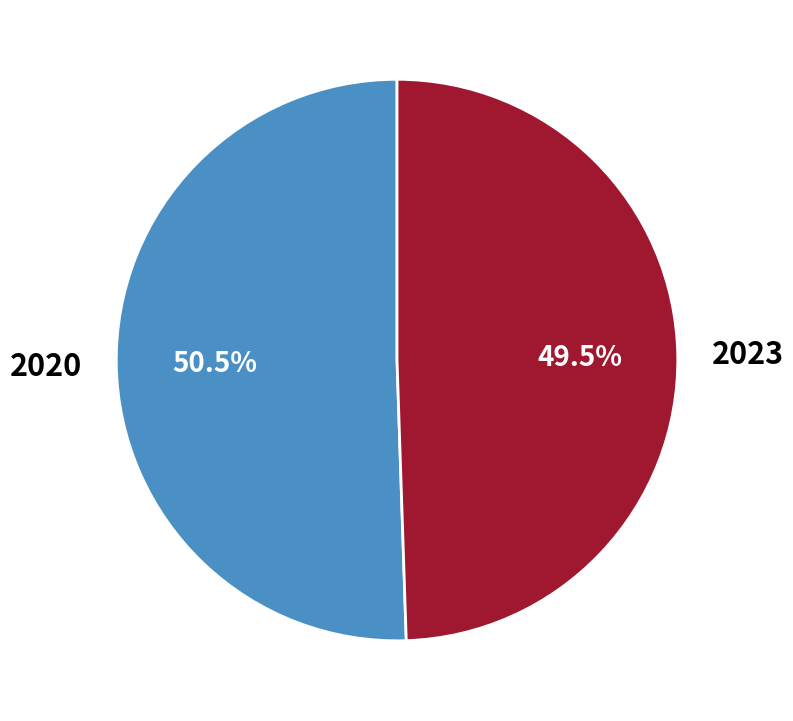

How many segments does this pie chart have?

2